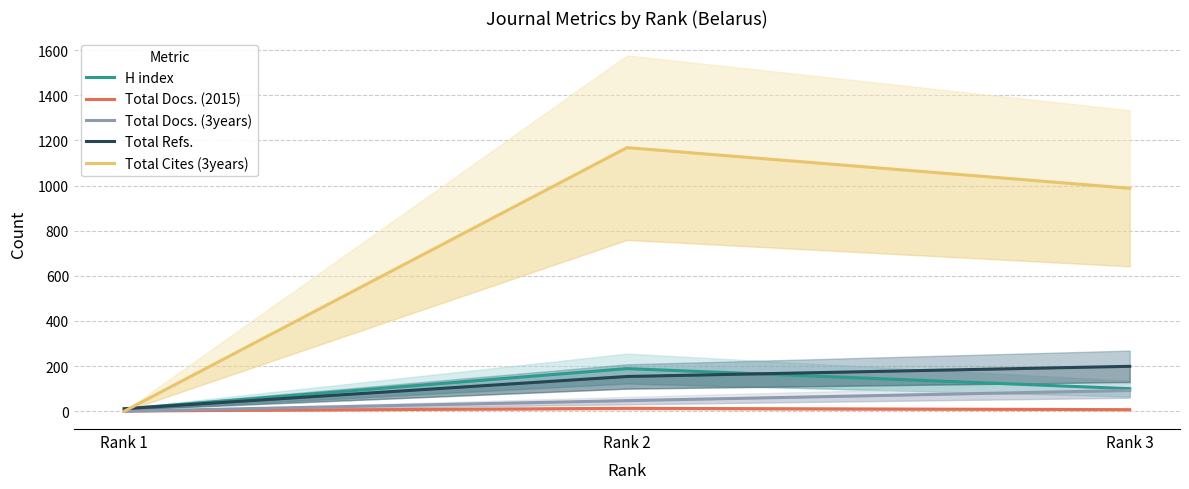

Rank the series at Rank 1 from highest to lowest value.

Total Refs., H index, Total Docs. (2015), Total Docs. (3years), Total Cites (3years)